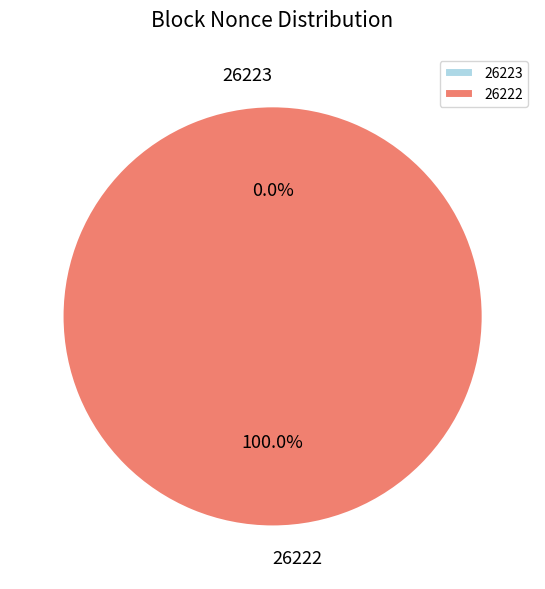

Which category has the smallest portion of the pie?

26223